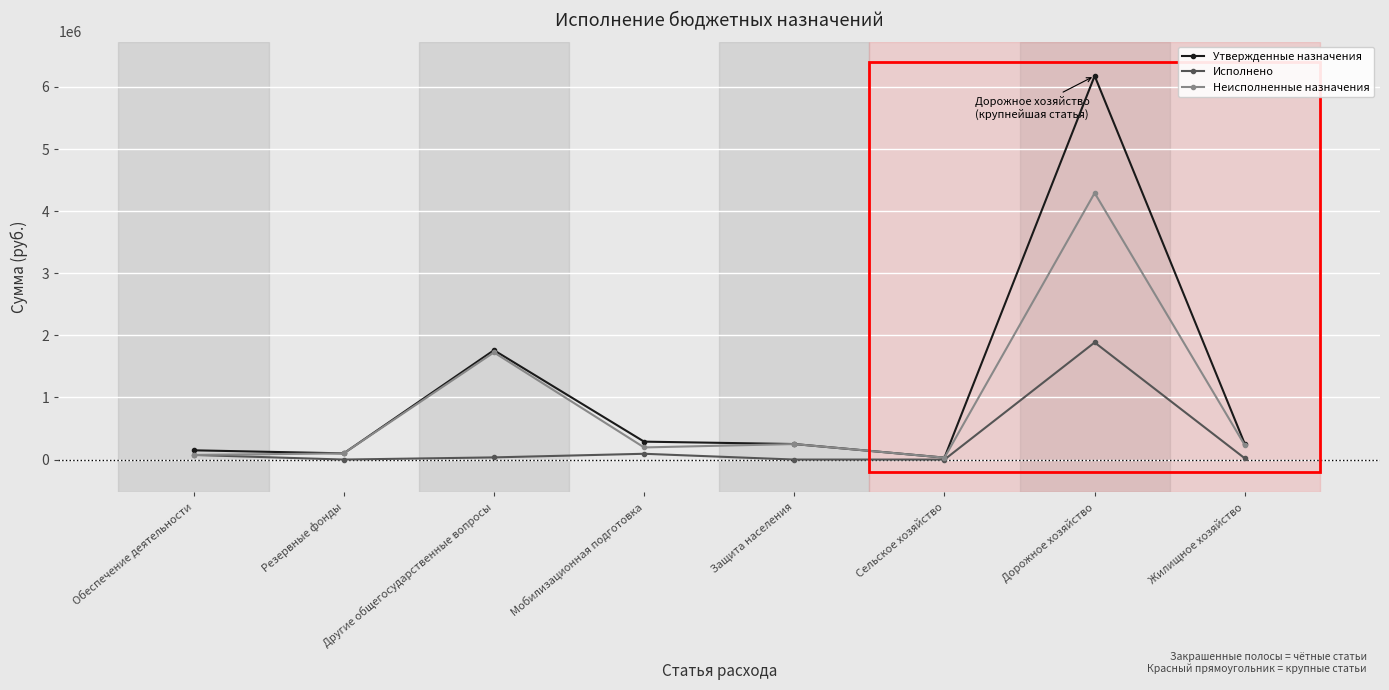

What is the value of the Утвержденные назначения point at the 2nd from the left?

100000.0